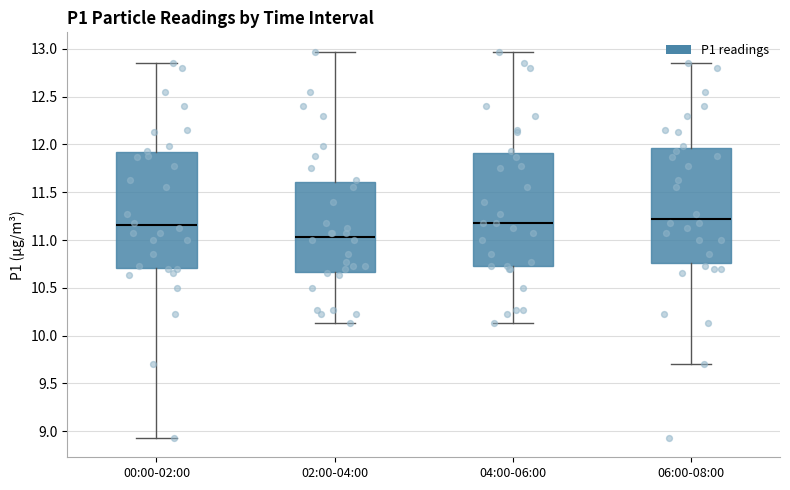

Reading left to right, transcribe this box plot: for each box, give where its median line is, the range the box spans, and where its two whiskers end, as read against the y-axis. The values are not printed on the chart, so give them approximately, as read against the axis.

00:00-02:00: median 11.15, box 10.70 to 11.90, whiskers 8.95 to 12.85
02:00-04:00: median 11.05, box 10.65 to 11.60, whiskers 10.15 to 12.95
04:00-06:00: median 11.20, box 10.75 to 11.90, whiskers 10.15 to 12.95
06:00-08:00: median 11.25, box 10.75 to 11.95, whiskers 9.70 to 12.85